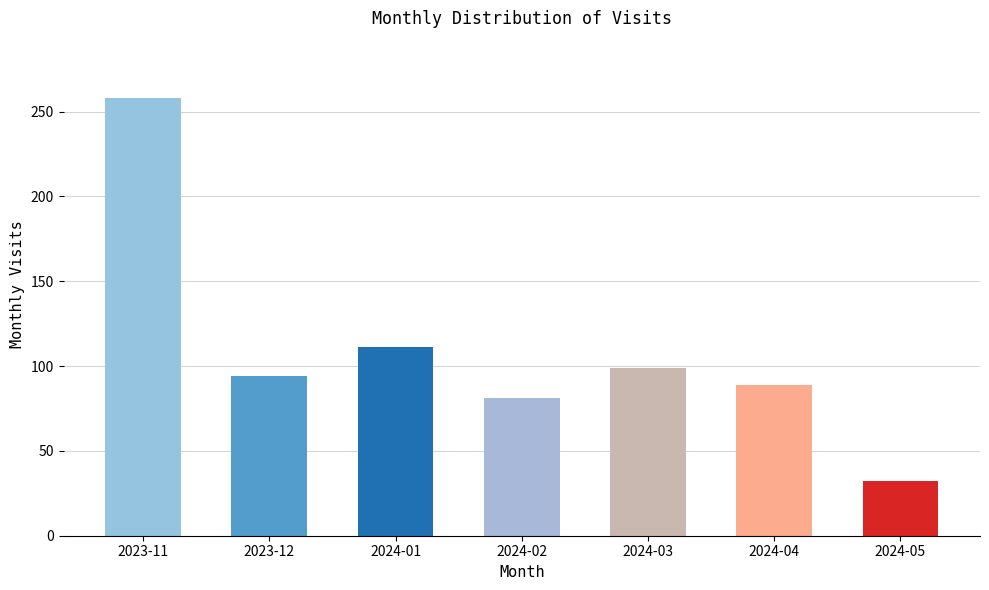

At which category does the chart reach its minimum across all series?

2024-05